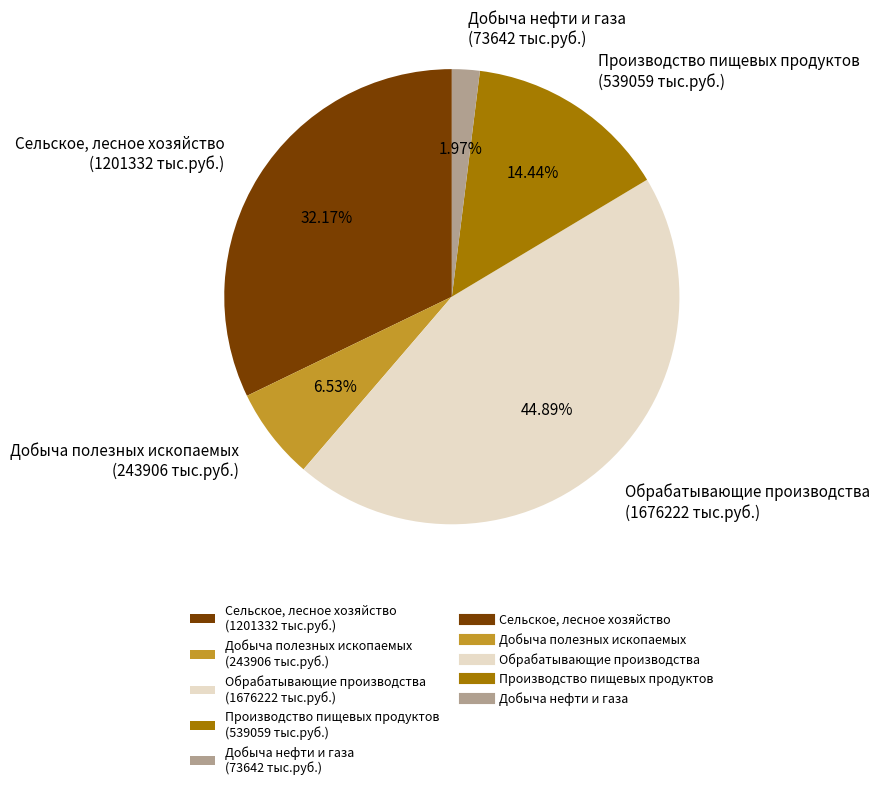

To the nearest percent, what is the difference between the largest and smallest slice percentages?

43%